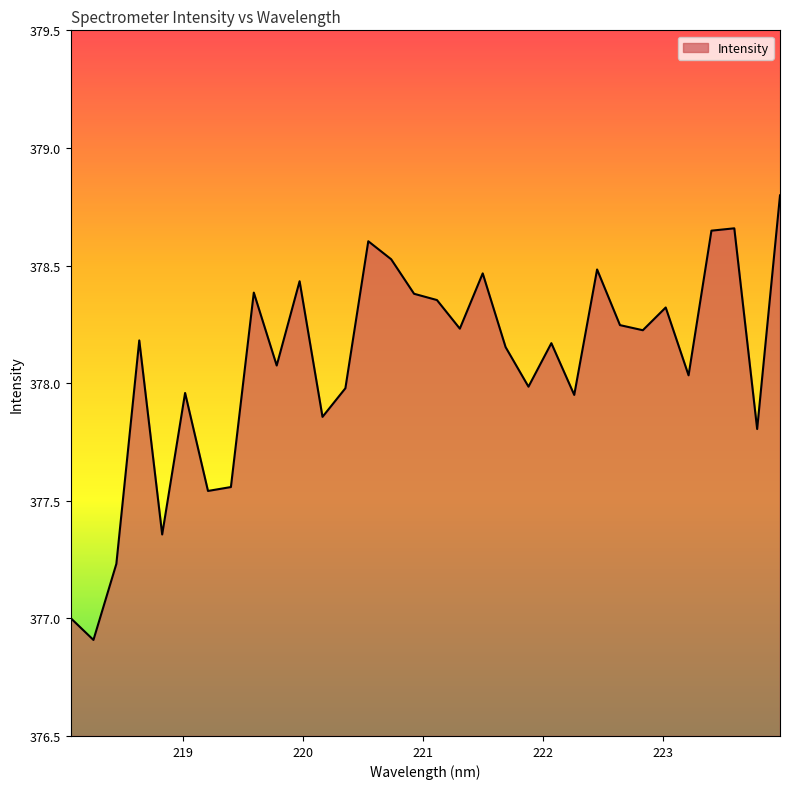

How many lines are shown in the chart?

1